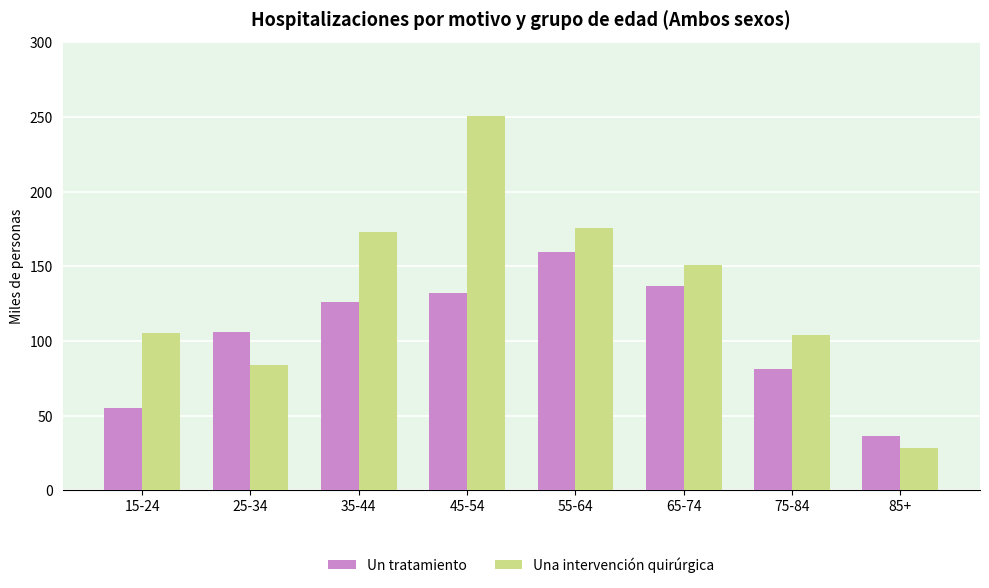

How many data points in Un tratamiento are above 126?

4